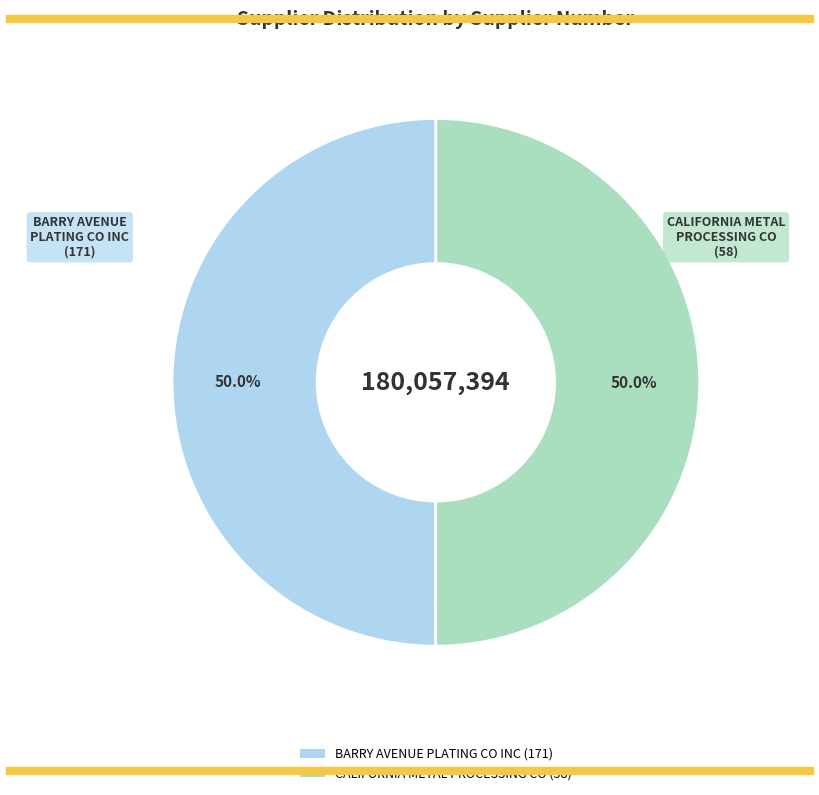

What percentage is the BARRY AVENUE PLATING CO INC (171) slice, to the nearest percent?

50%